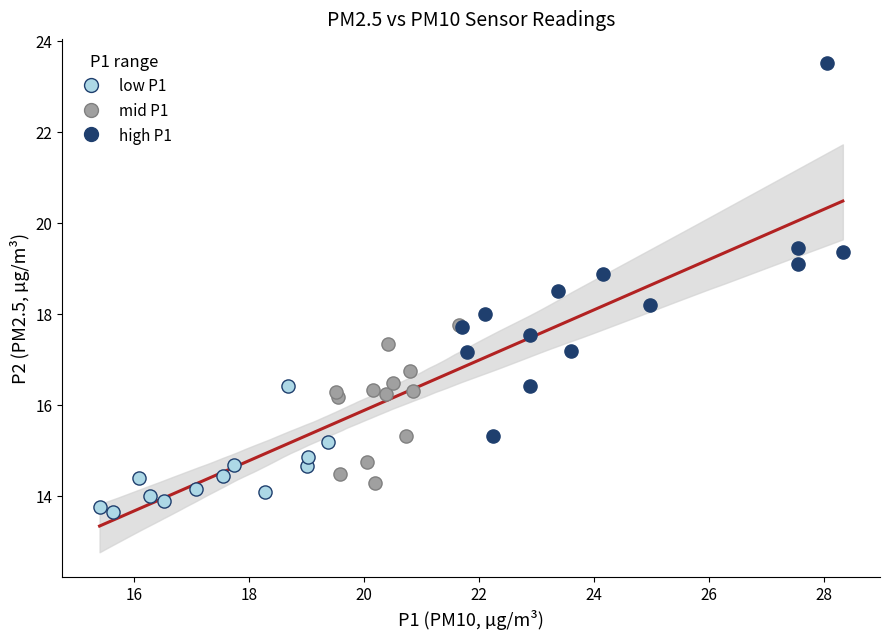

What are all the series names shown in the legend?

low P1, mid P1, high P1